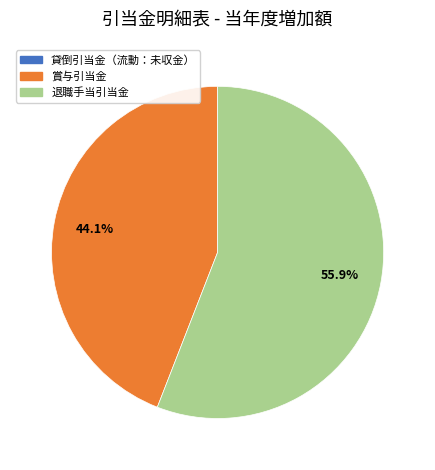

Is it true that 退職手当引当金 is 56% of the pie?

True